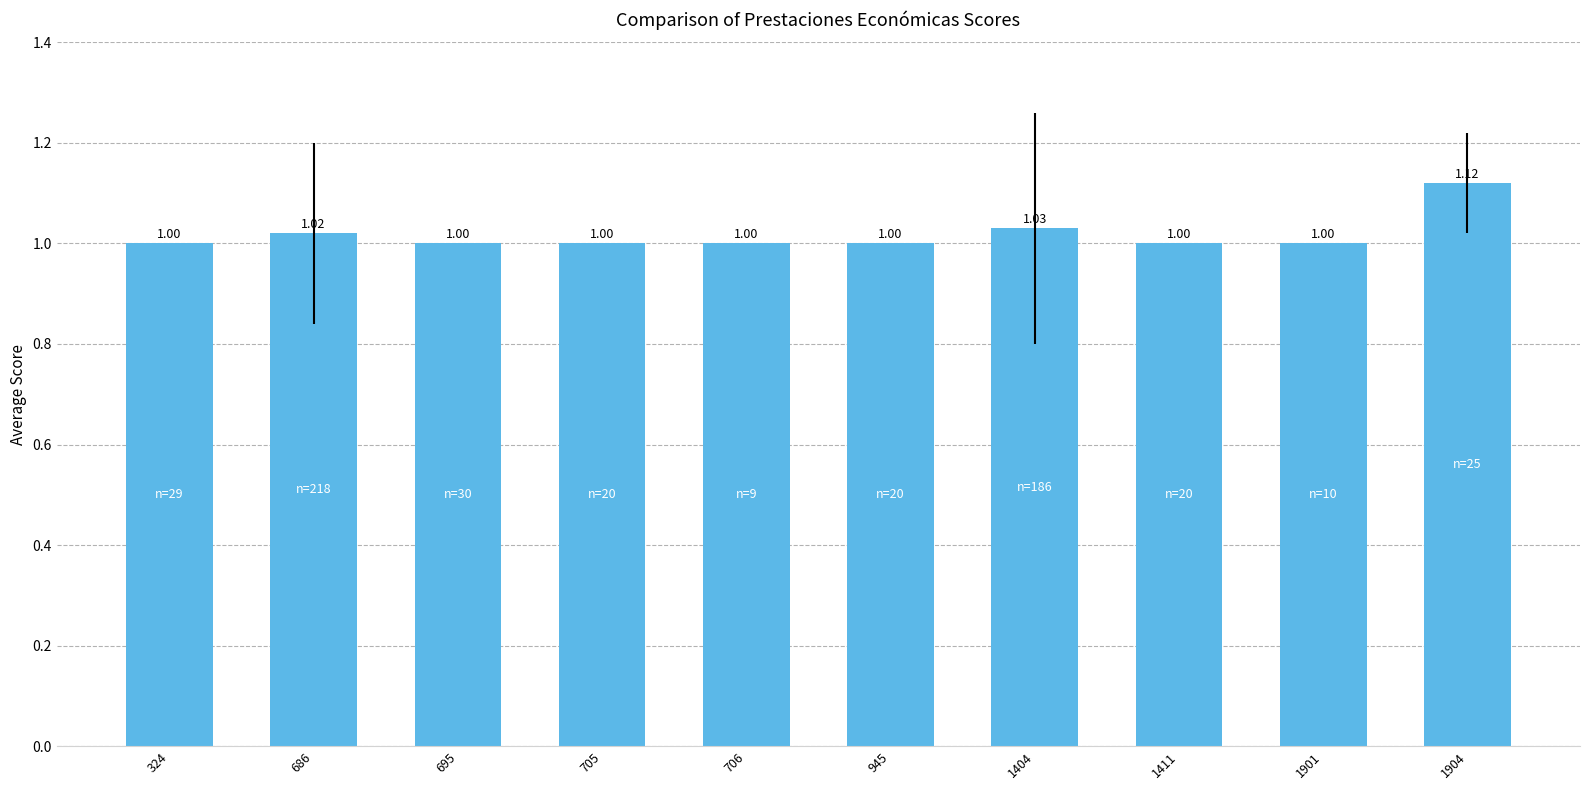

What is the value of the 1st bar from the left?

1.0